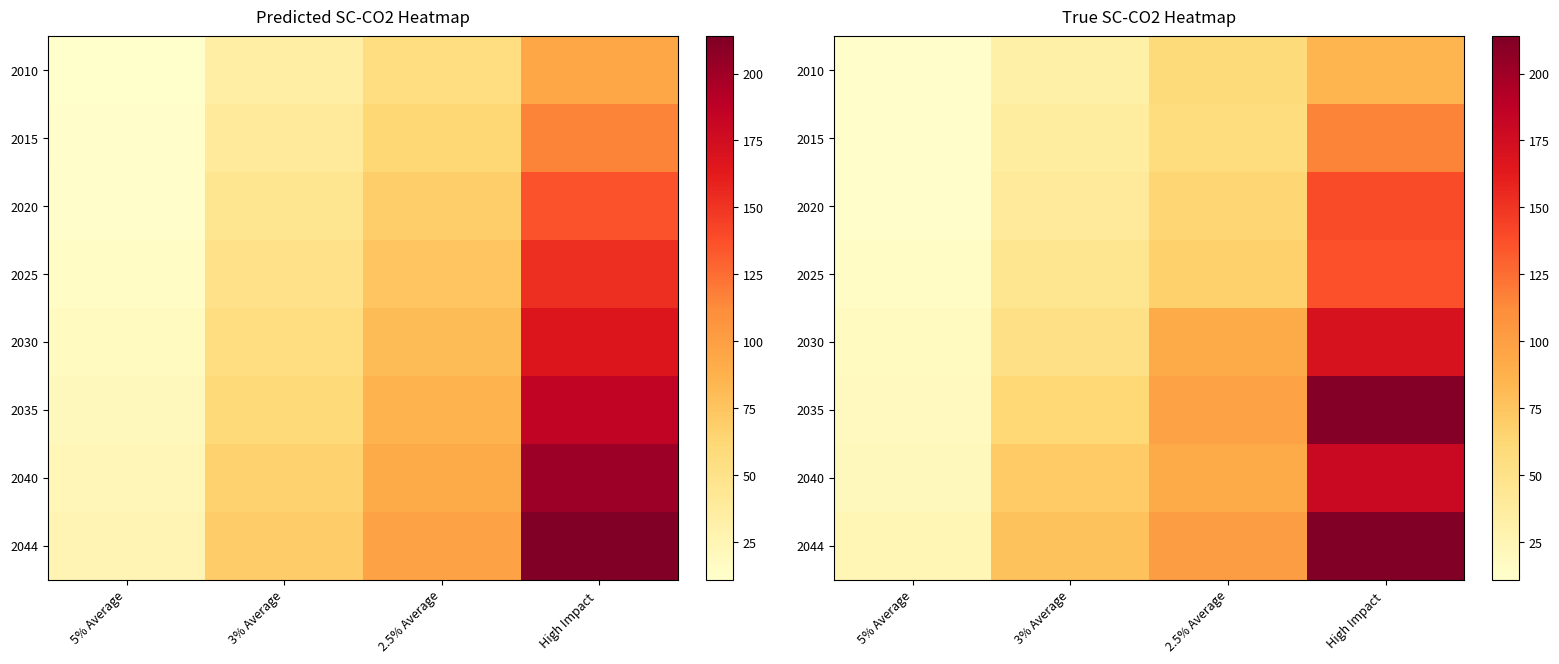

What is the total value across all series at 3% Average?

415.4